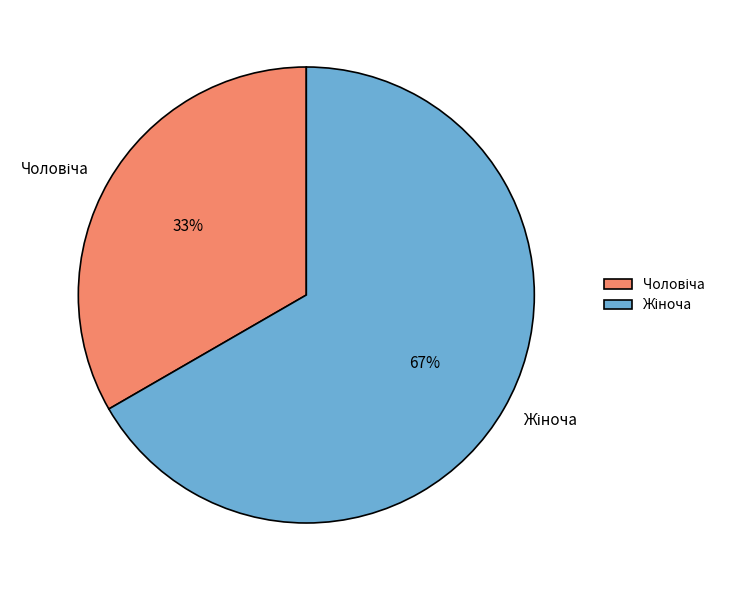

Does any single category account for the majority?

Yes